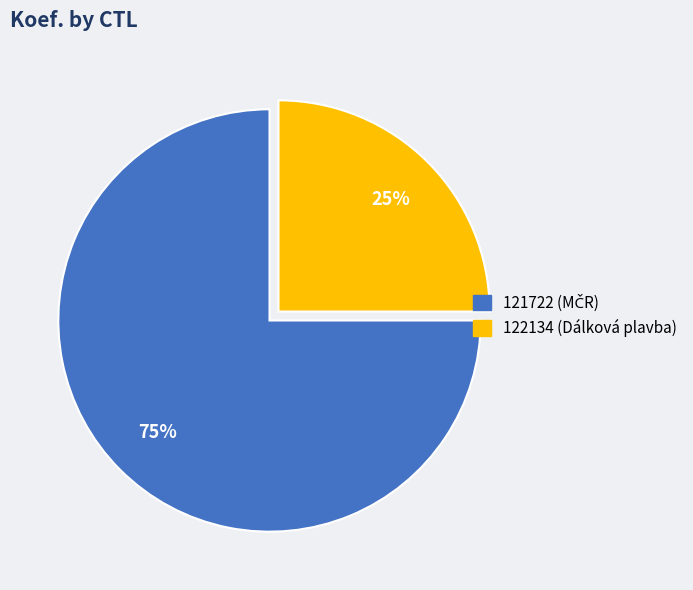

To the nearest percent, what percentage of the pie is 121722?

75%